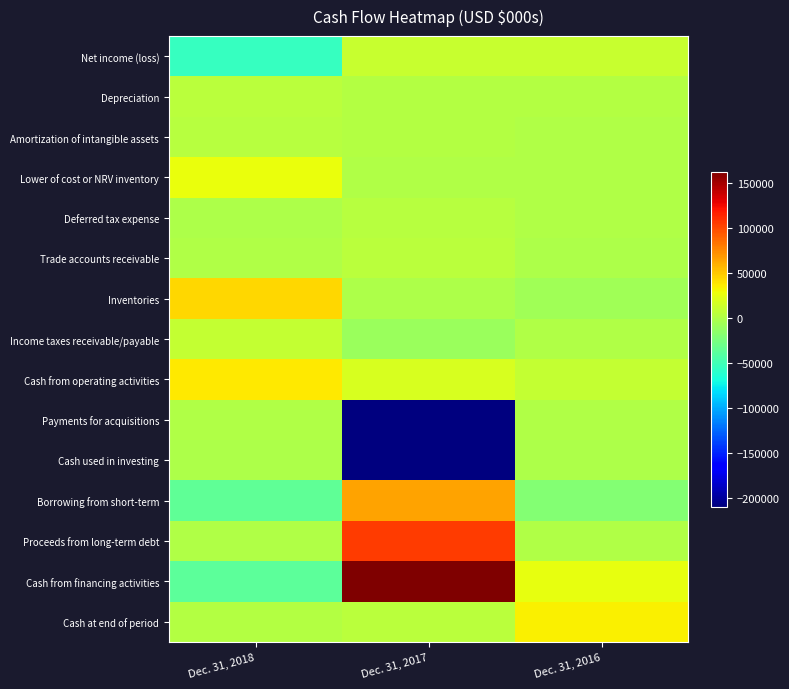

Reading left to right, extract all data points from this chart.

Net income (loss): Dec. 31, 2018=-55659	Dec. 31, 2017=11157	Dec. 31, 2016=10637
Depreciation: Dec. 31, 2018=4158	Dec. 31, 2017=2272	Dec. 31, 2016=1737
Amortization of intangible assets: Dec. 31, 2018=2973	Dec. 31, 2017=1107	Dec. 31, 2016=488
Lower of cost or NRV inventory: Dec. 31, 2018=26337	Dec. 31, 2017=0	Dec. 31, 2016=0
Deferred tax expense: Dec. 31, 2018=-1030	Dec. 31, 2017=4005	Dec. 31, 2016=1080
Trade accounts receivable: Dec. 31, 2018=287	Dec. 31, 2017=4498	Dec. 31, 2016=-404
Inventories: Dec. 31, 2018=43327	Dec. 31, 2017=-840	Dec. 31, 2016=-6704
Income taxes receivable/payable: Dec. 31, 2018=9664	Dec. 31, 2017=-9986	Dec. 31, 2016=562
Cash from operating activities: Dec. 31, 2018=36331	Dec. 31, 2017=18366	Dec. 31, 2016=9348
Payments for acquisitions: Dec. 31, 2018=0	Dec. 31, 2017=-208969	Dec. 31, 2016=0
Cash used in investing: Dec. 31, 2018=-1092	Dec. 31, 2017=-209991	Dec. 31, 2016=-1733
Borrowing from short-term: Dec. 31, 2018=-36054	Dec. 31, 2017=65000	Dec. 31, 2016=-20227
Proceeds from long-term debt: Dec. 31, 2018=0	Dec. 31, 2017=105000	Dec. 31, 2016=61
Cash from financing activities: Dec. 31, 2018=-37969	Dec. 31, 2017=162696	Dec. 31, 2016=25058
Cash at end of period: Dec. 31, 2018=2272	Dec. 31, 2017=5002	Dec. 31, 2016=33931